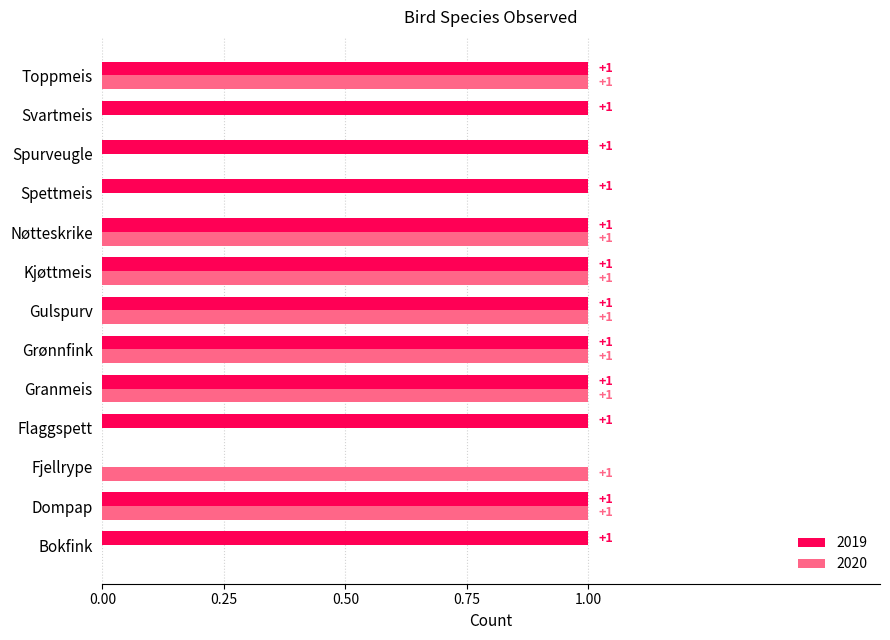

Between Flaggspett and Kjøttmeis, which series saw the biggest shift?

2020